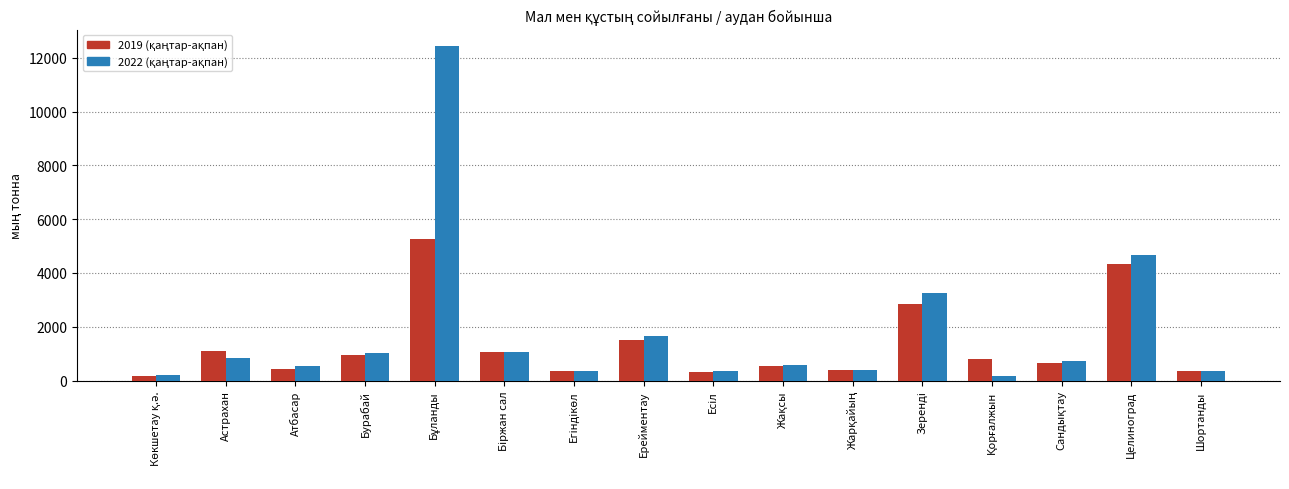

What is the total value across all series at Атбасар?

953.7